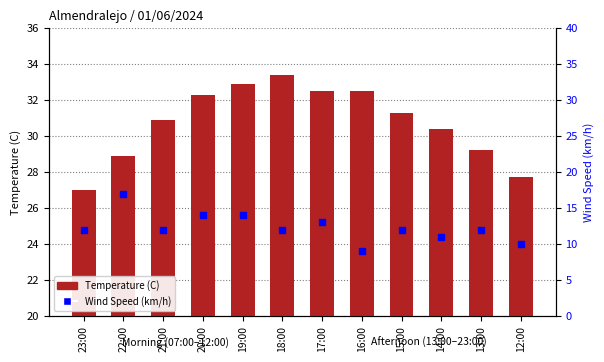

At how many categories does at least one series exceed 29?

9